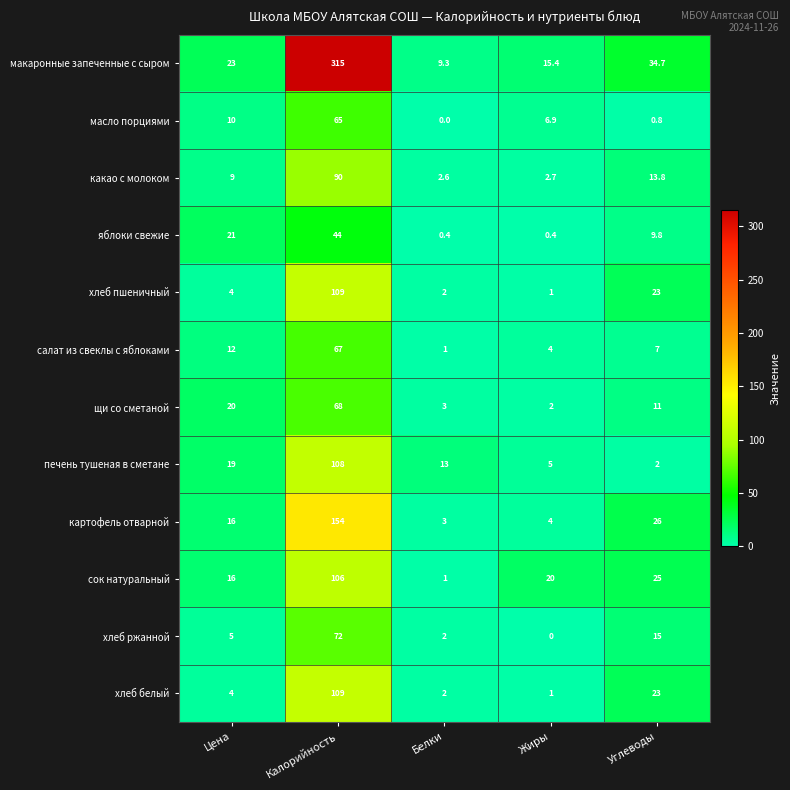

The value of макаронные запеченные с сыром at Цена is 8.8. True or false?

False